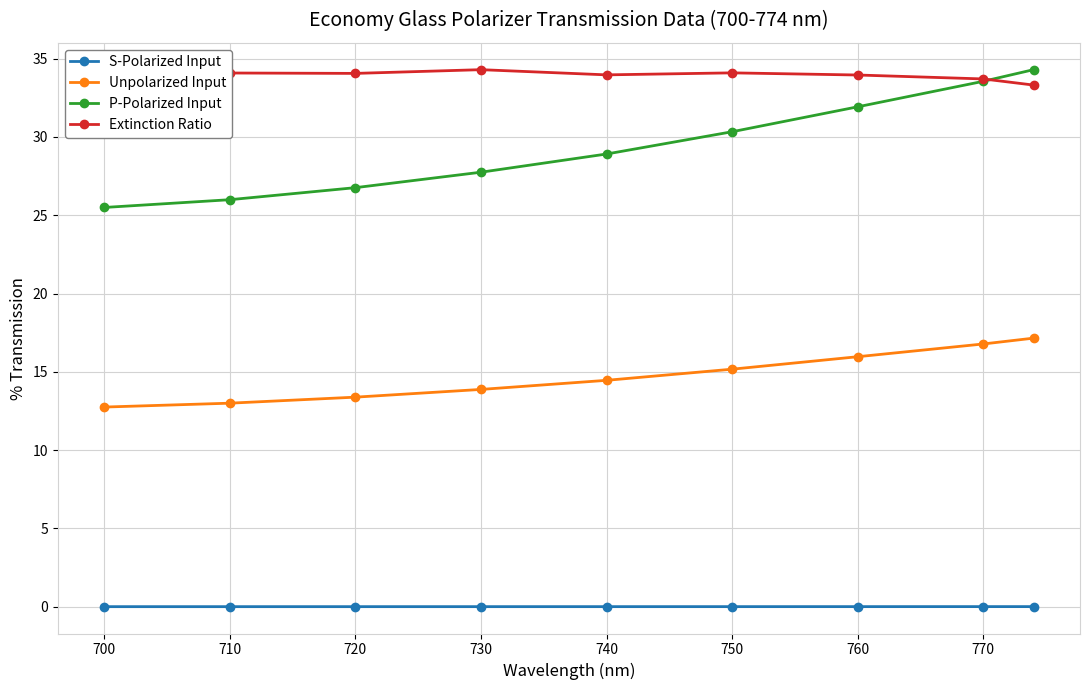

Which series has the largest range (max minus min)?

P-Polarized Input